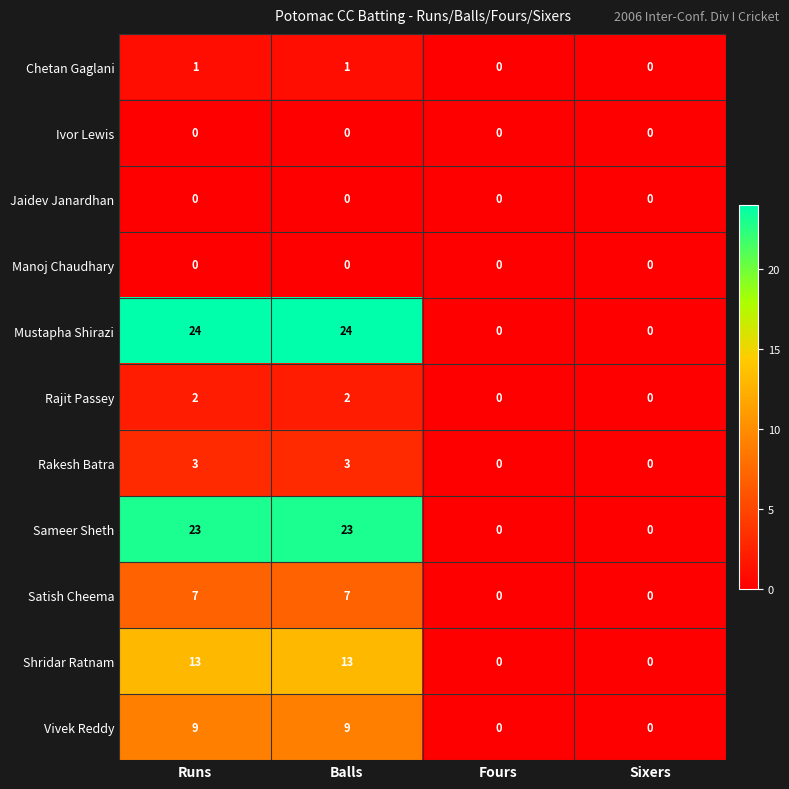

Which series has the largest total across all categories?

Mustapha Shirazi